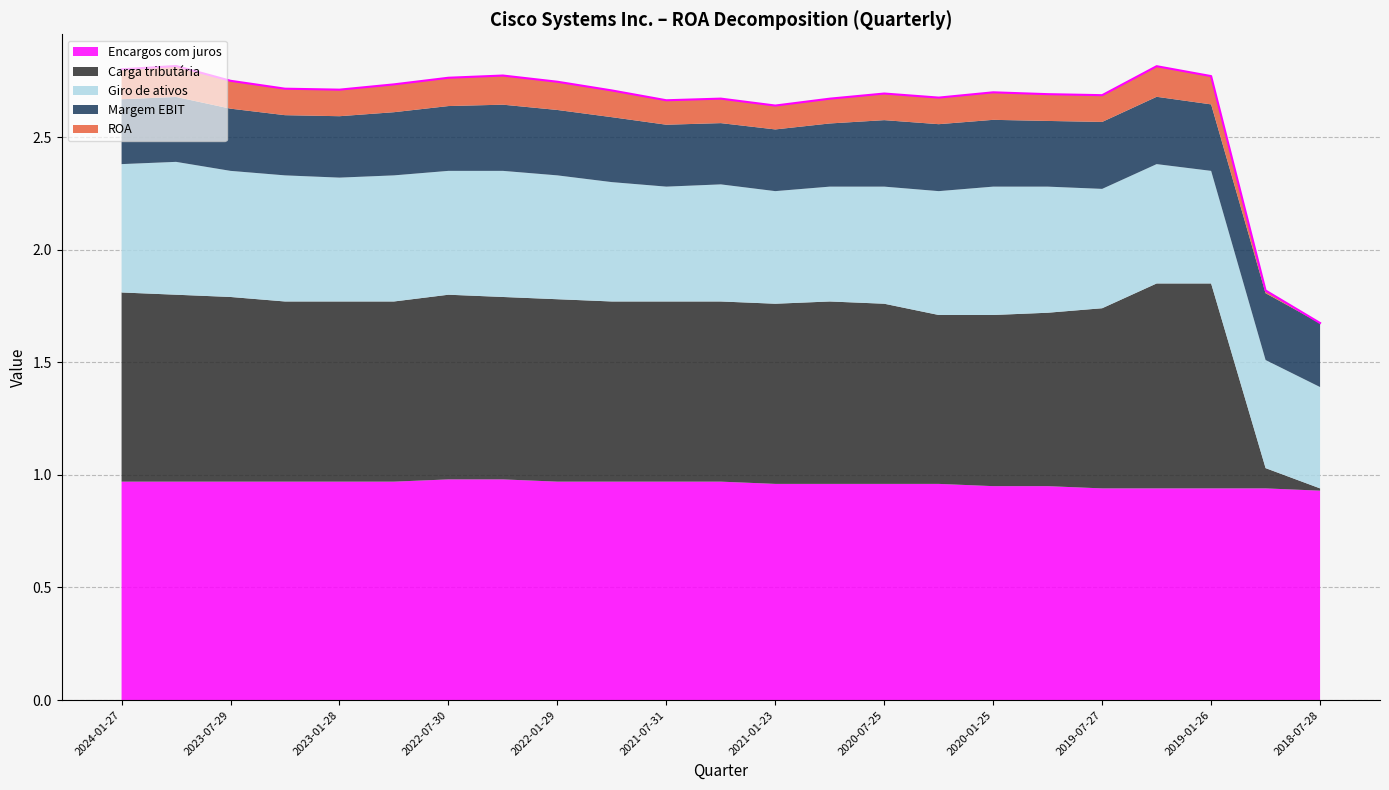

What is the label of the 20th point from the right?

2023-04-29